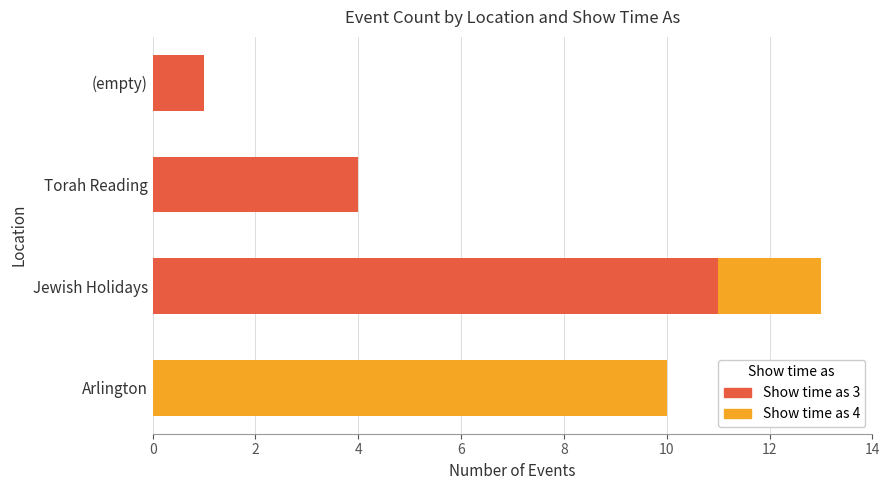

What is the sum of the Show time as 3 values at Jewish Holidays and Arlington?

11